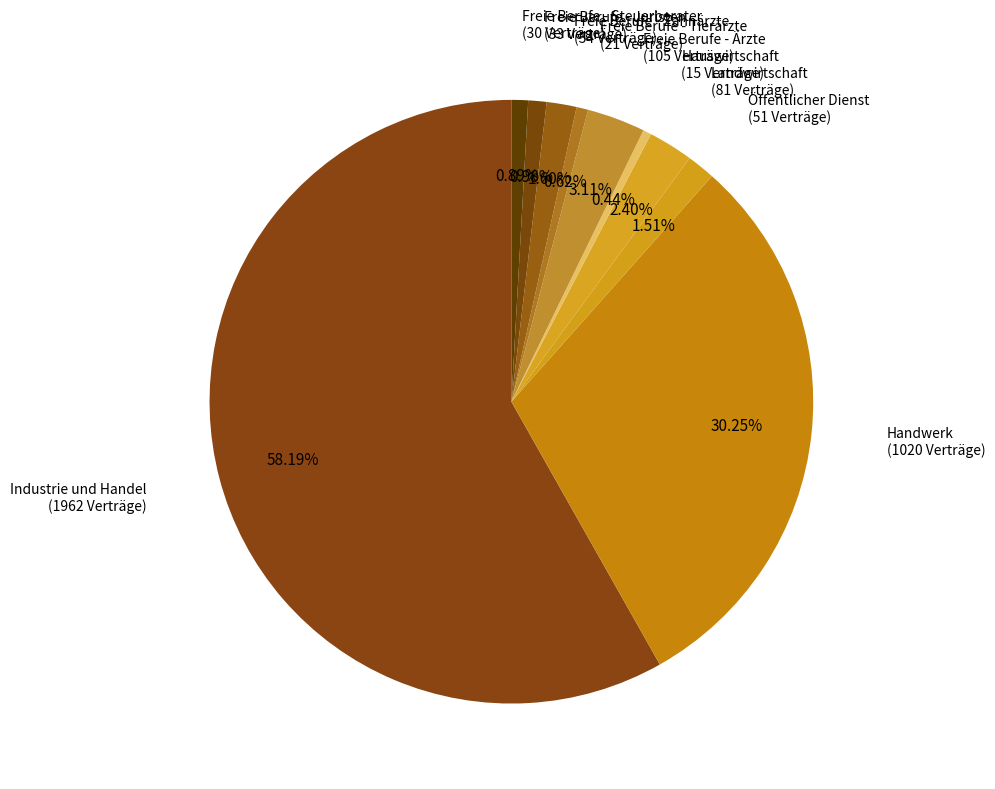

Which slice is the smallest?

Hauswirtschaft